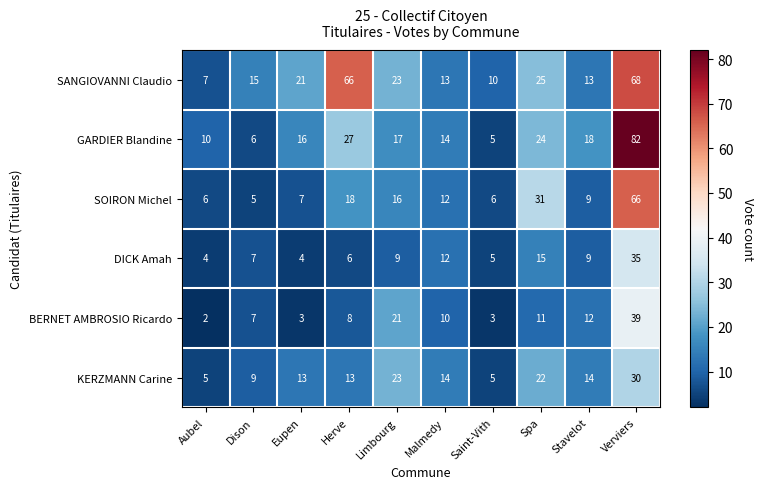

What is the spread (max minus min) of values at Aubel?

8